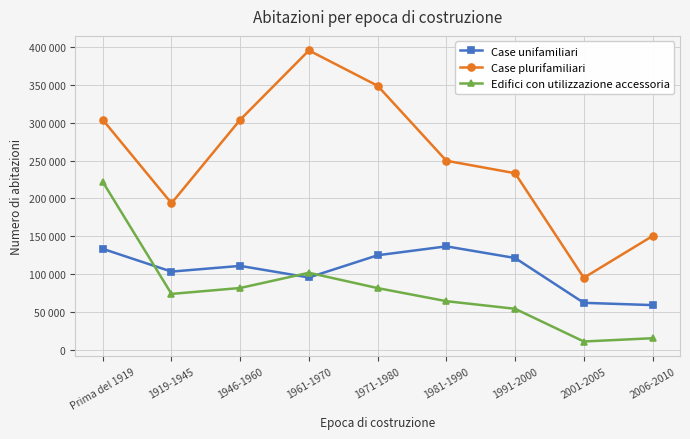

Count the number of categories in the chart.

9